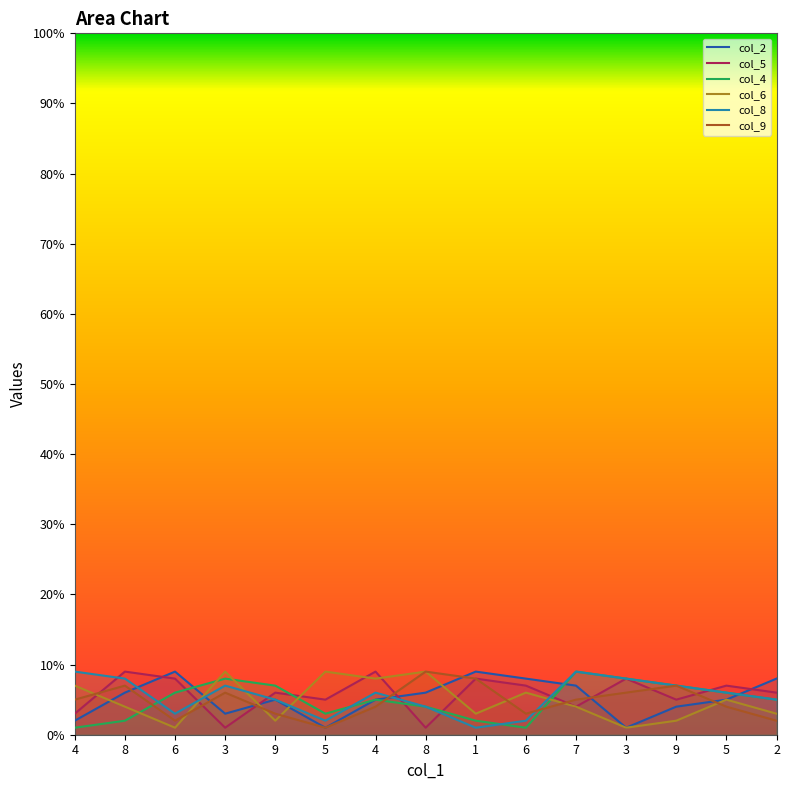

Reading right to left, extract all data points from this chart.

col_2: 8	5	4	1	7	8	9	6	5	1	5	3	9	6	2
col_5: 6	7	5	8	4	7	8	1	9	5	6	1	8	9	3
col_4: 5	6	7	8	9	1	2	4	5	3	7	8	6	2	1
col_6: 3	5	2	1	4	6	3	9	8	9	2	9	1	4	7
col_8: 5	6	7	8	9	2	1	4	6	2	5	7	3	8	9
col_9: 2	4	7	6	5	3	8	9	4	1	3	6	2	7	5